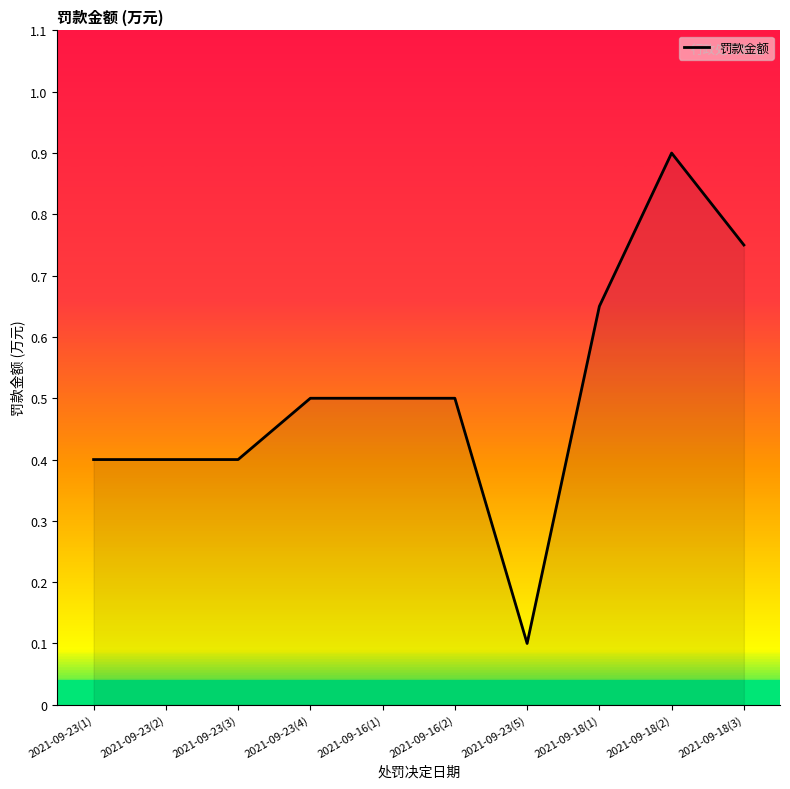

True or false: the data shows 0.0 at 2021-09-23(5).

False